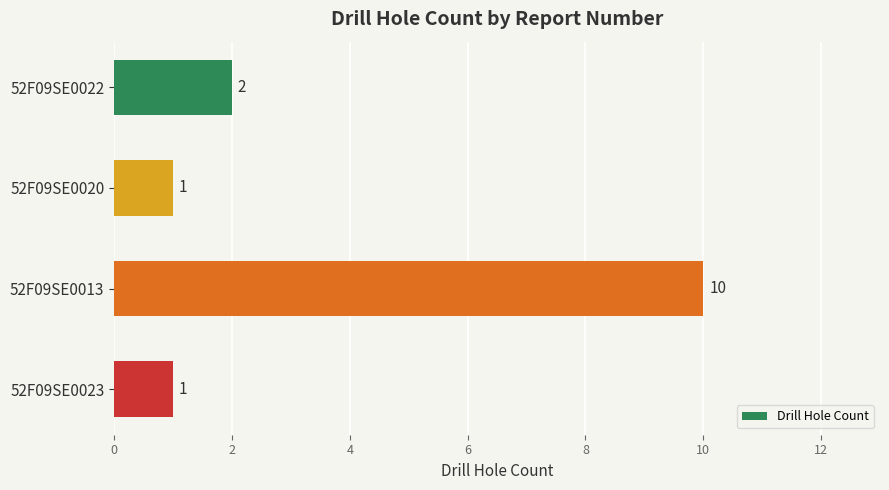

Between 52F09SE0020 and 52F09SE0013, which is larger?

52F09SE0013